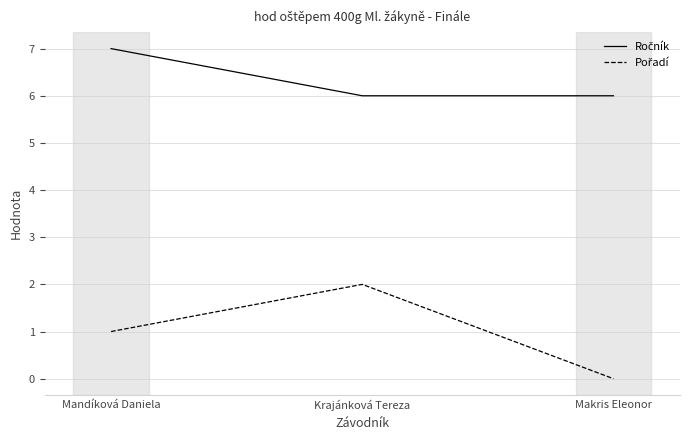

What is the spread (max minus min) of values at Makris Eleonor?

6